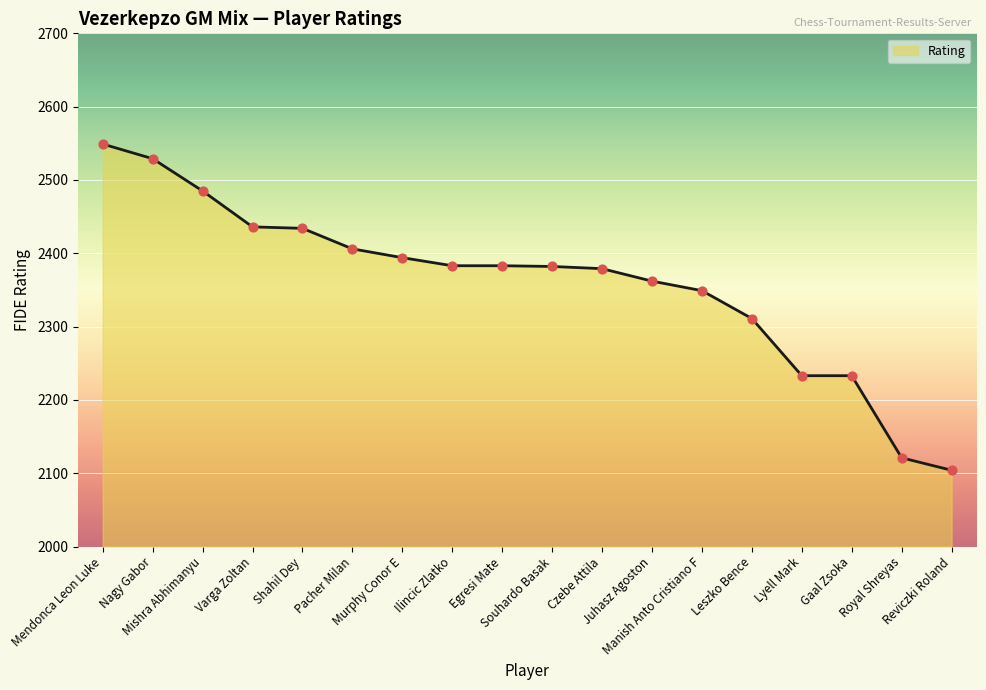

Between Egresi Mate and Royal Shreyas, which is larger?

Egresi Mate